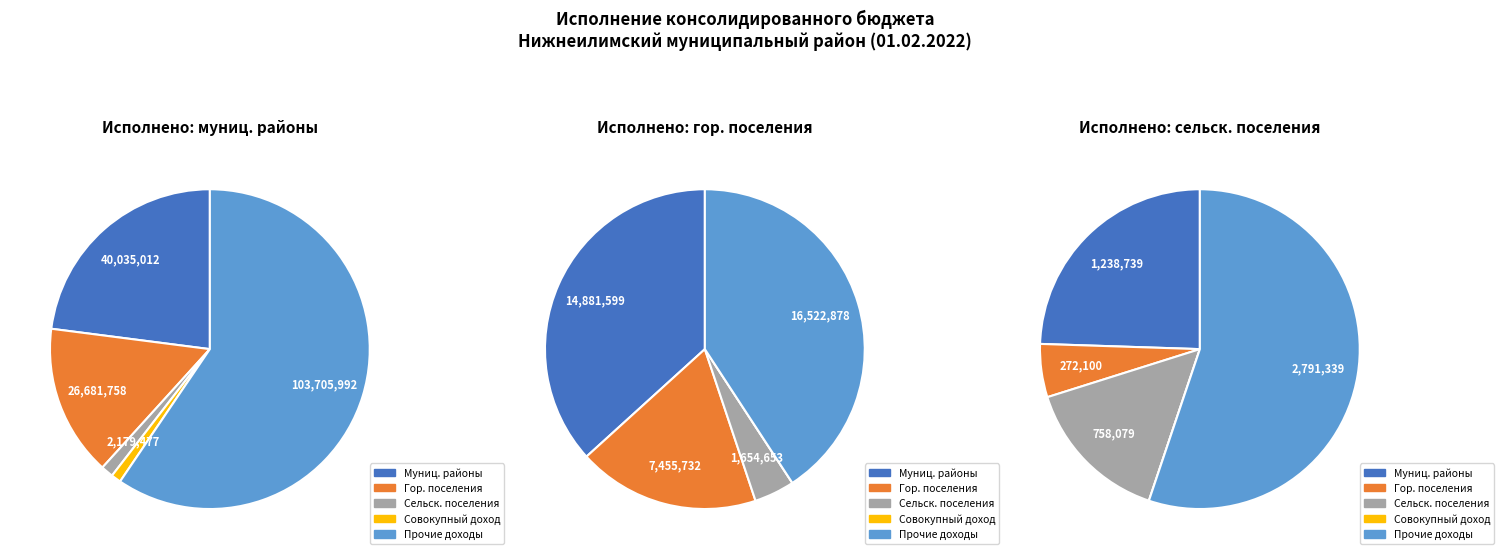

What percentage is NOT represented by НАЛОГИ НА СОВОКУПНЫЙ ДОХОД?

97.5%